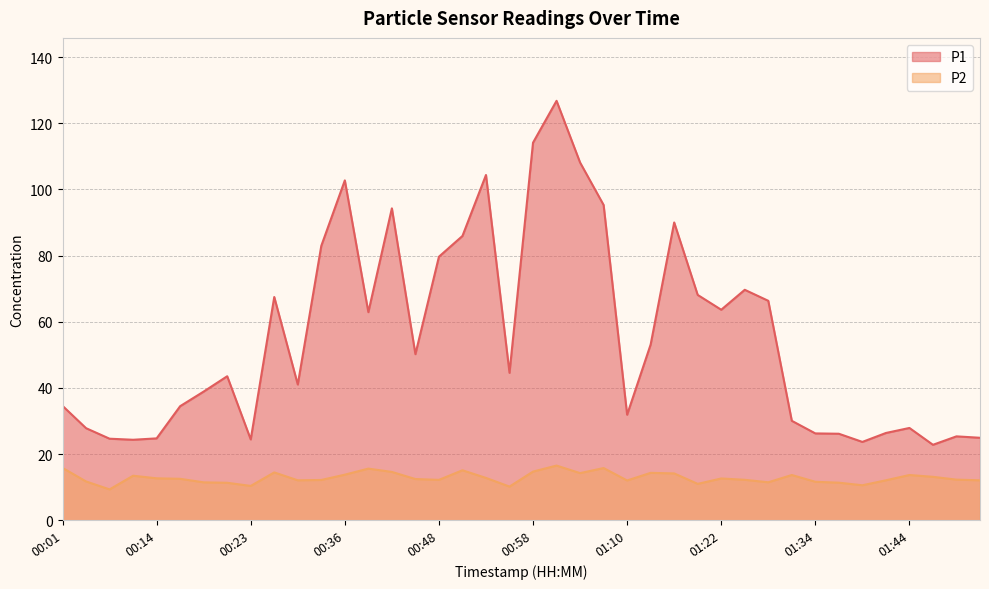

What is the label of the 14th point from the right?

01:15